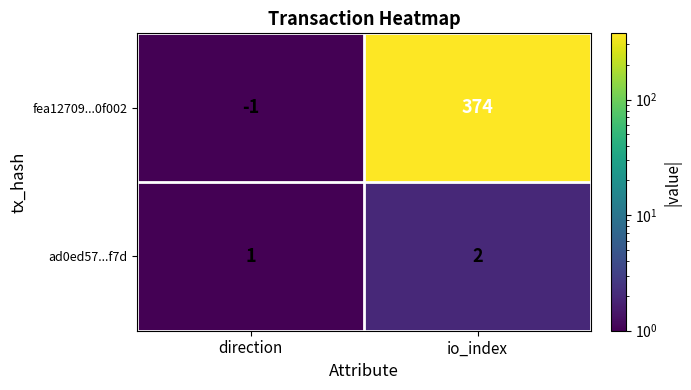

What is the sum of the fea12709...0f002 values at direction and io_index?

373